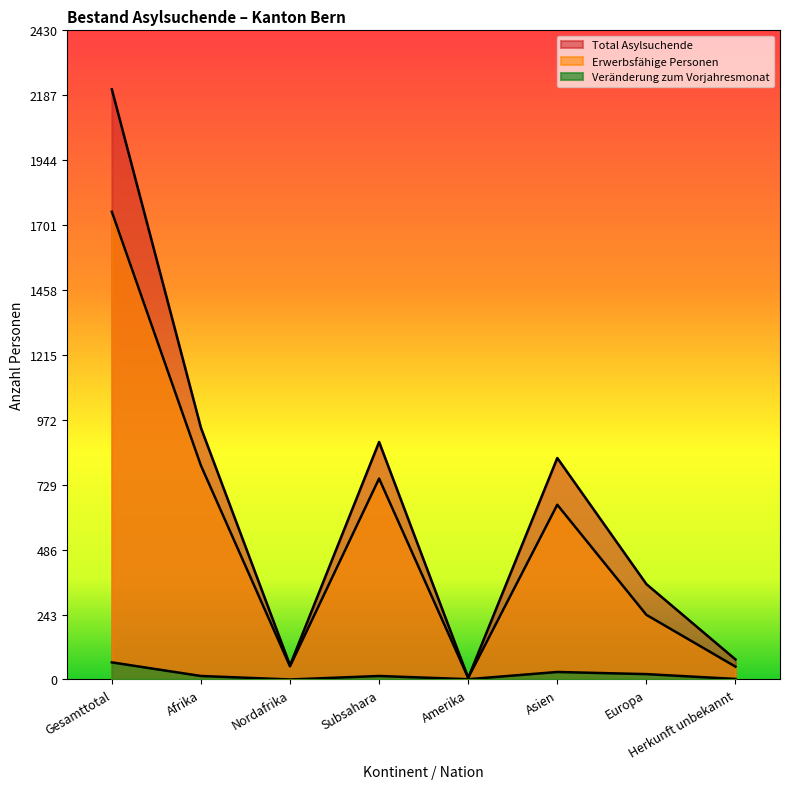

True or false: Veränderung zum Vorjahresmonat and Total Asylsuchende cross at least once.

False